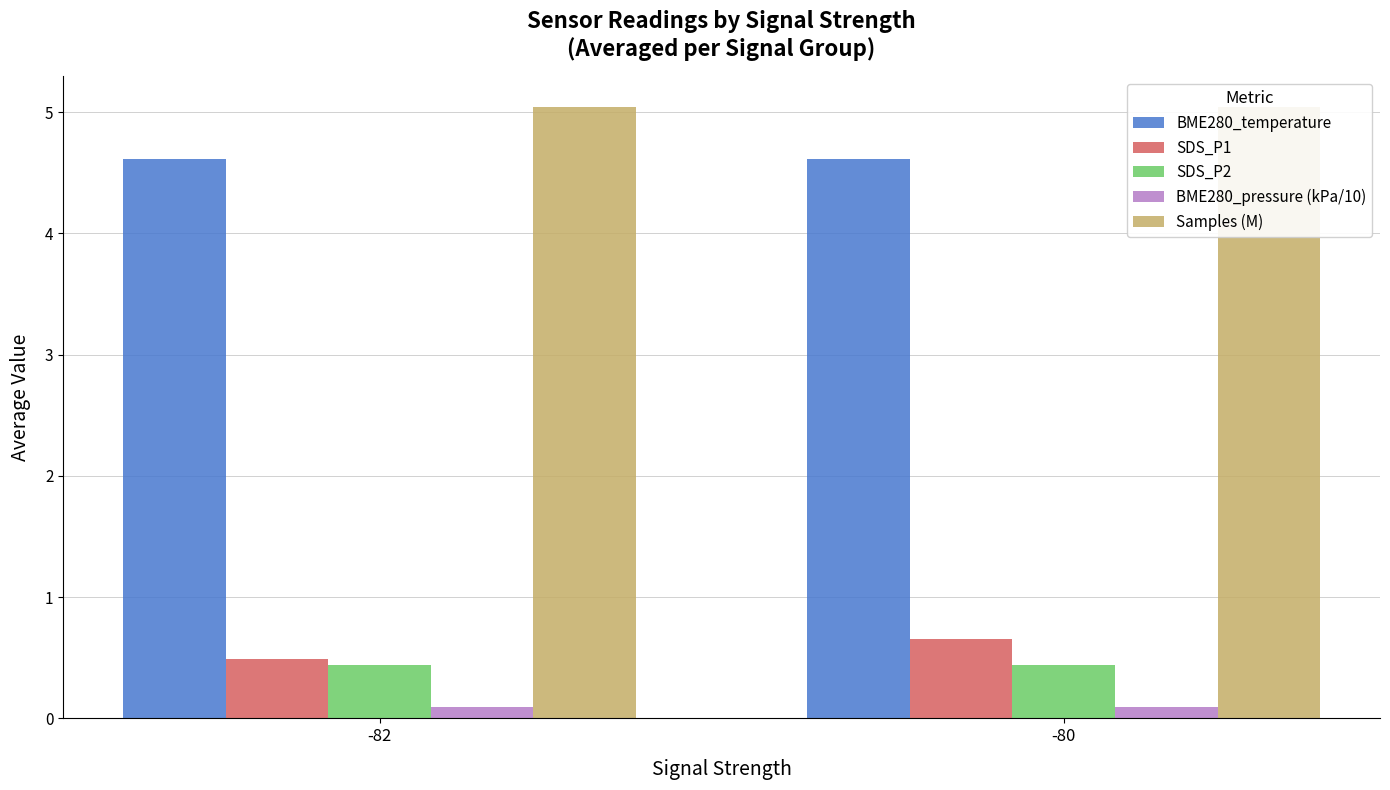

What is the difference between the highest and lowest values at -80?

4.9